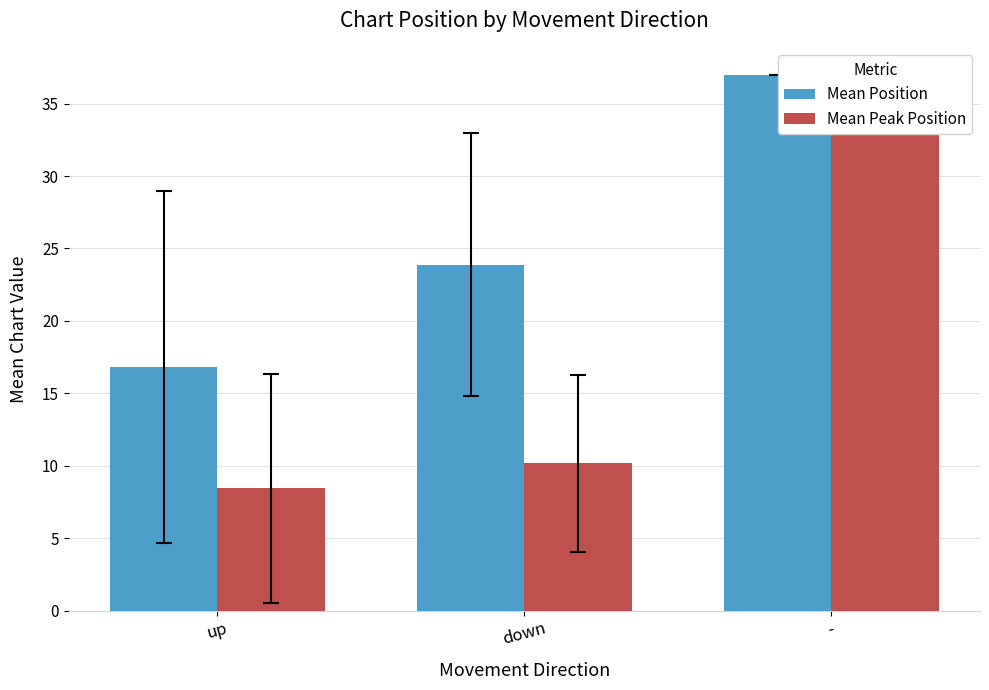

Reading right to left, extract all data points from this chart.

Mean Position: 37.0	23.9	16.8
Mean Peak Position: 37.0	10.2	8.4